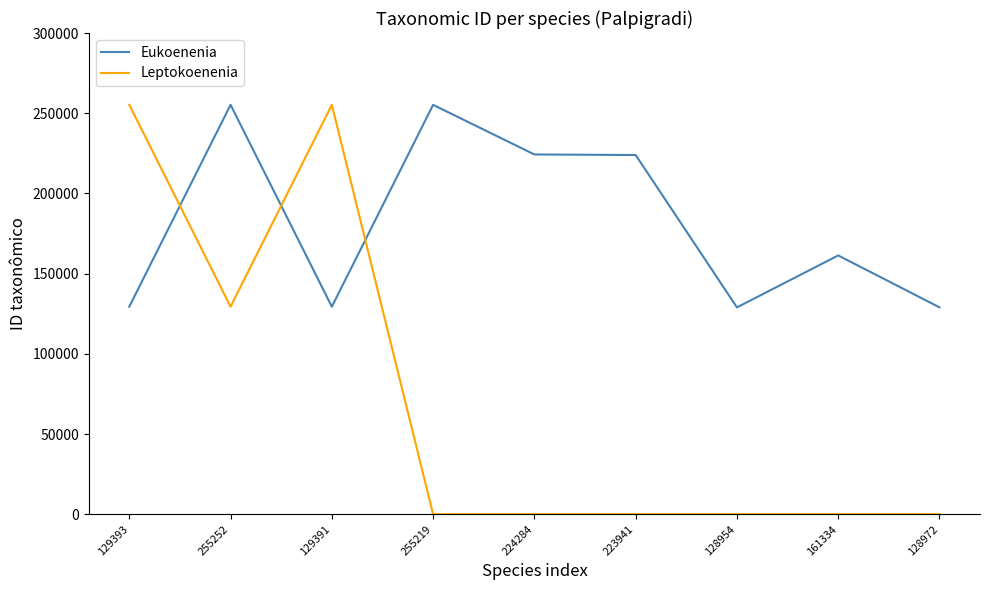

What is the maximum value shown in the chart?

255255